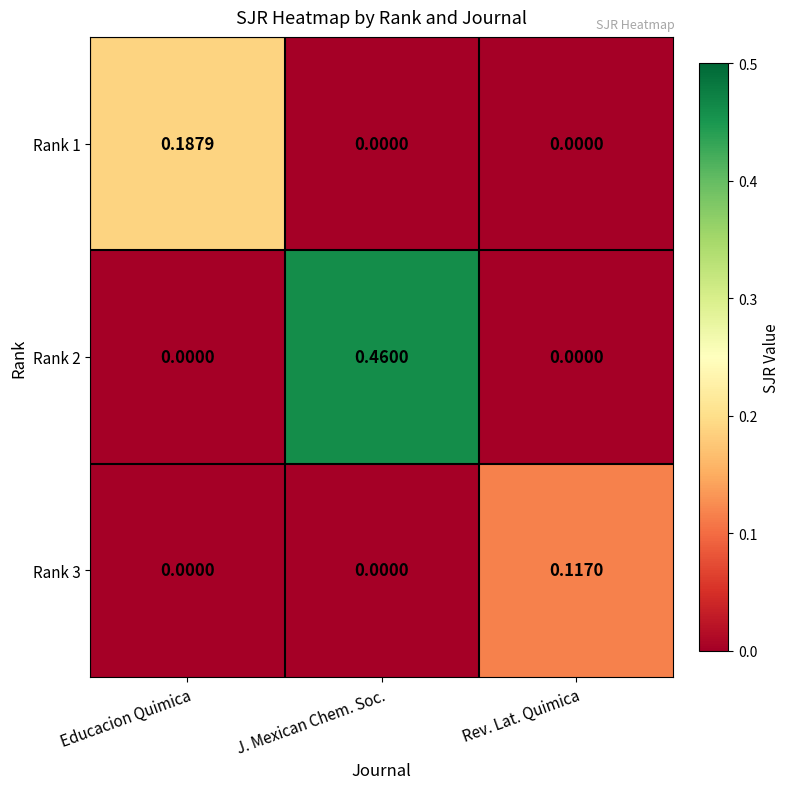

Is the value of Rank 2 at Rev. Lat. Quimica greater than the value of Rank 1 at Educacion Quimica?

No